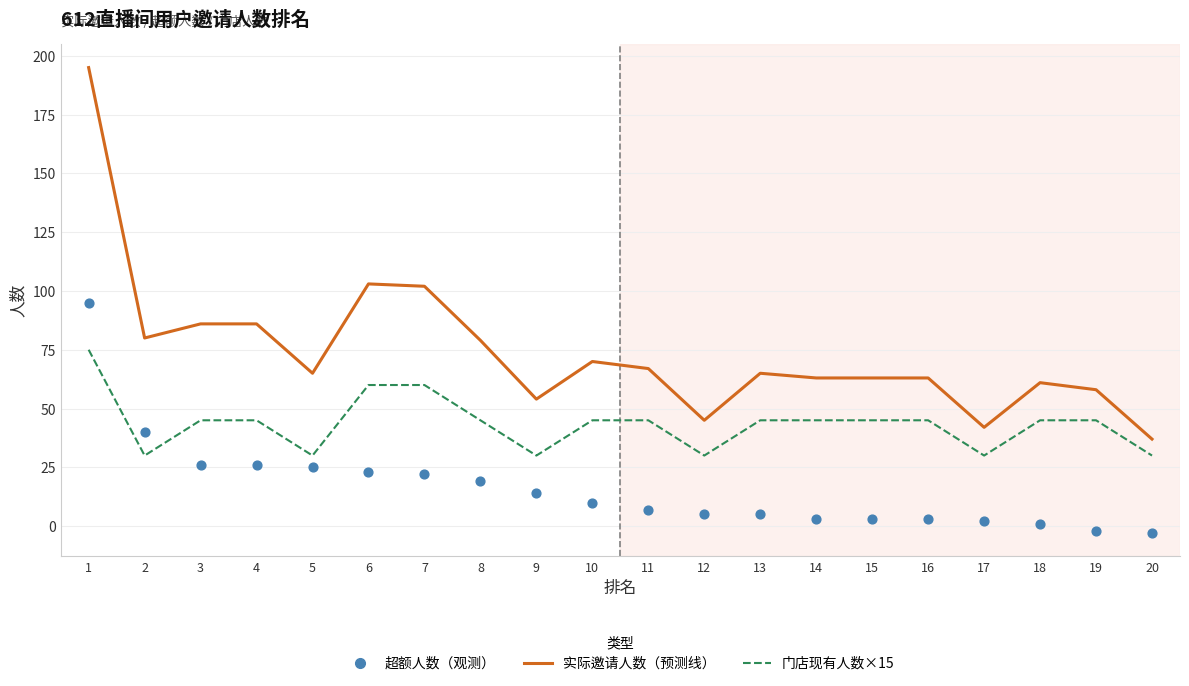

Which series has the largest Y range (max minus min)?

实际邀请人数